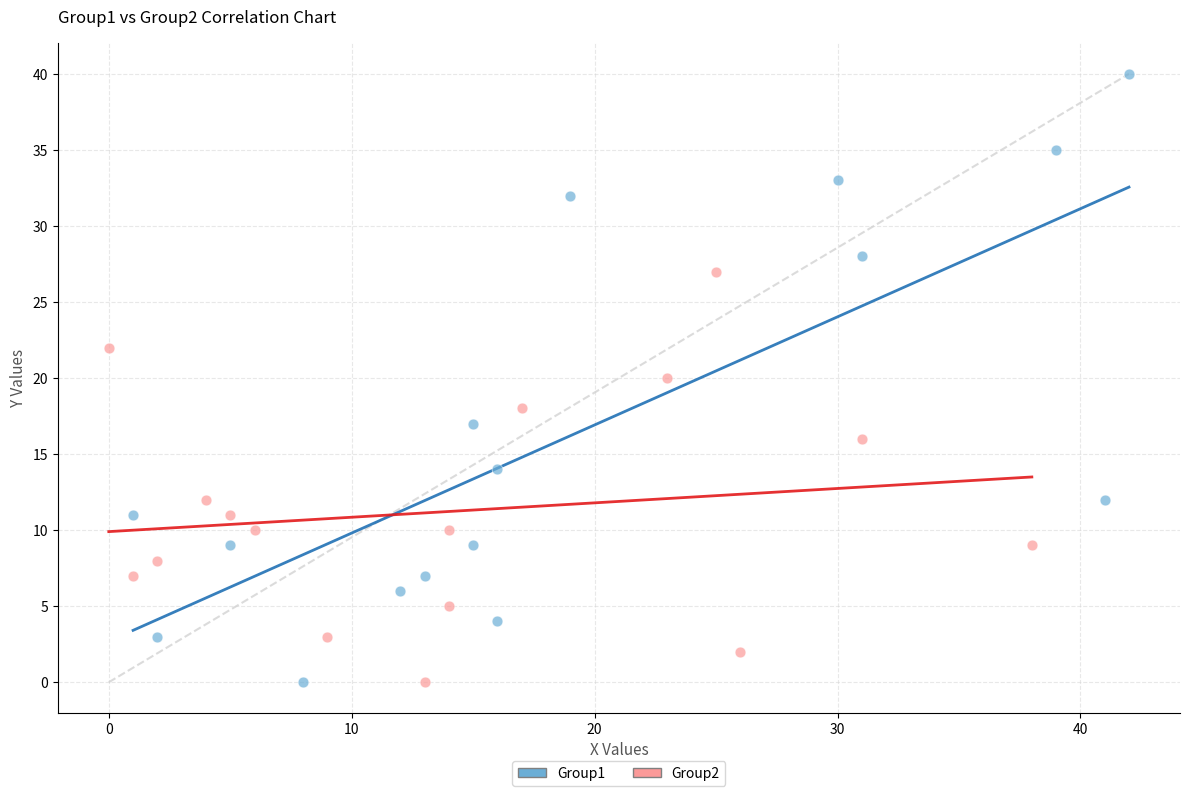

Which series has the widest spread of Y values?

Group1